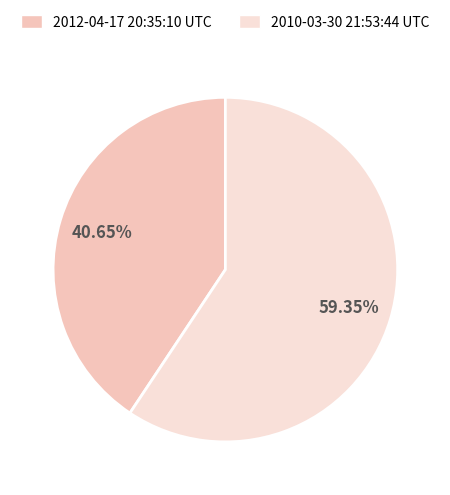

How many segments does this pie chart have?

2